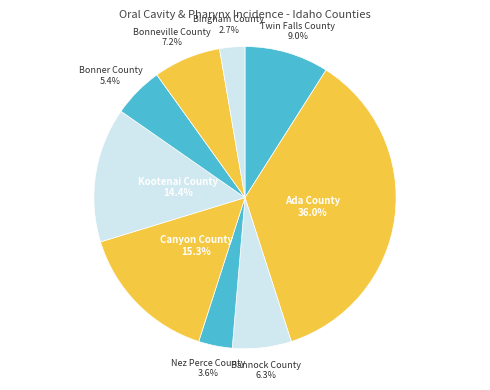

To the nearest percent, what percentage of the pie is Bonner County?

5%